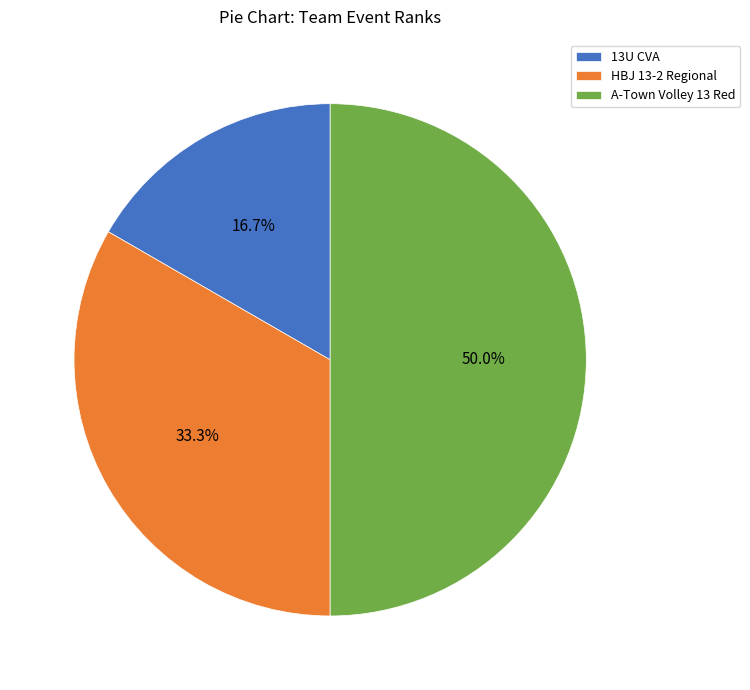

The A-Town Volley 13 Red slice represents 62% of the pie. True or false?

False